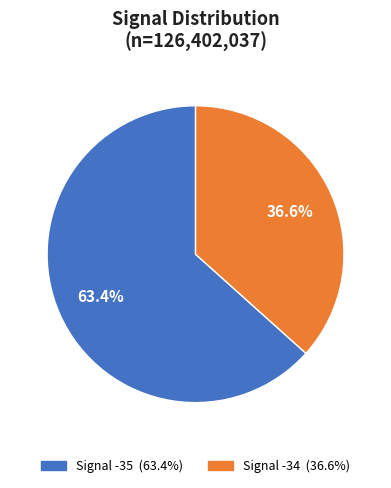

Is there any slice that represents more than half of the pie?

Yes